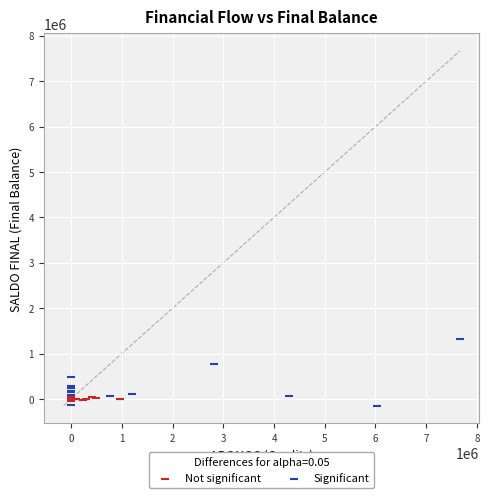

Which series reaches the maximum Y coordinate?

Significant